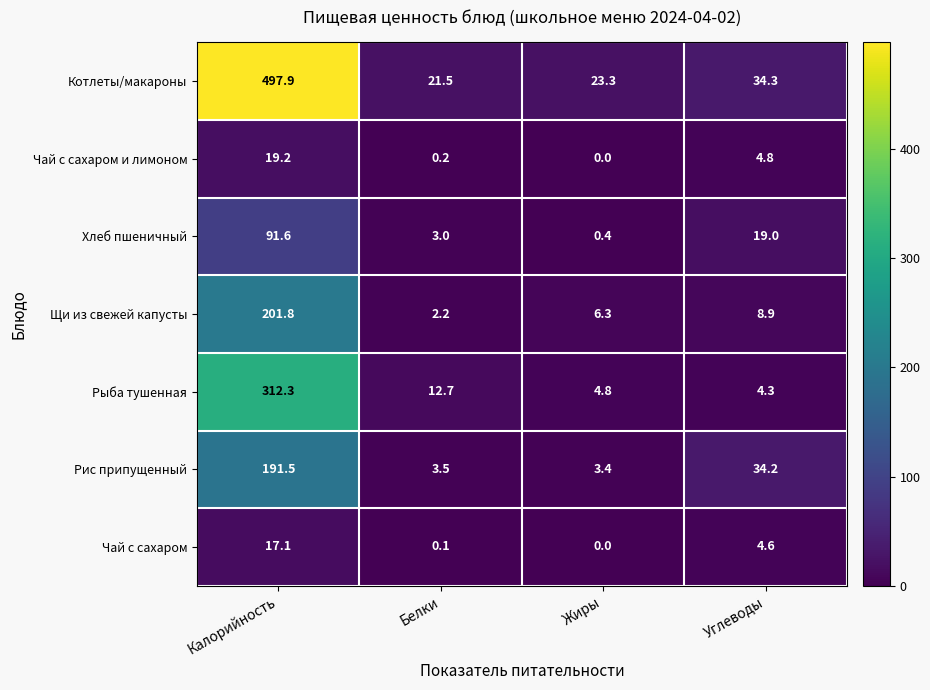

What is the difference between the maximum and second lowest values in the Чай с сахаром series?

17.0